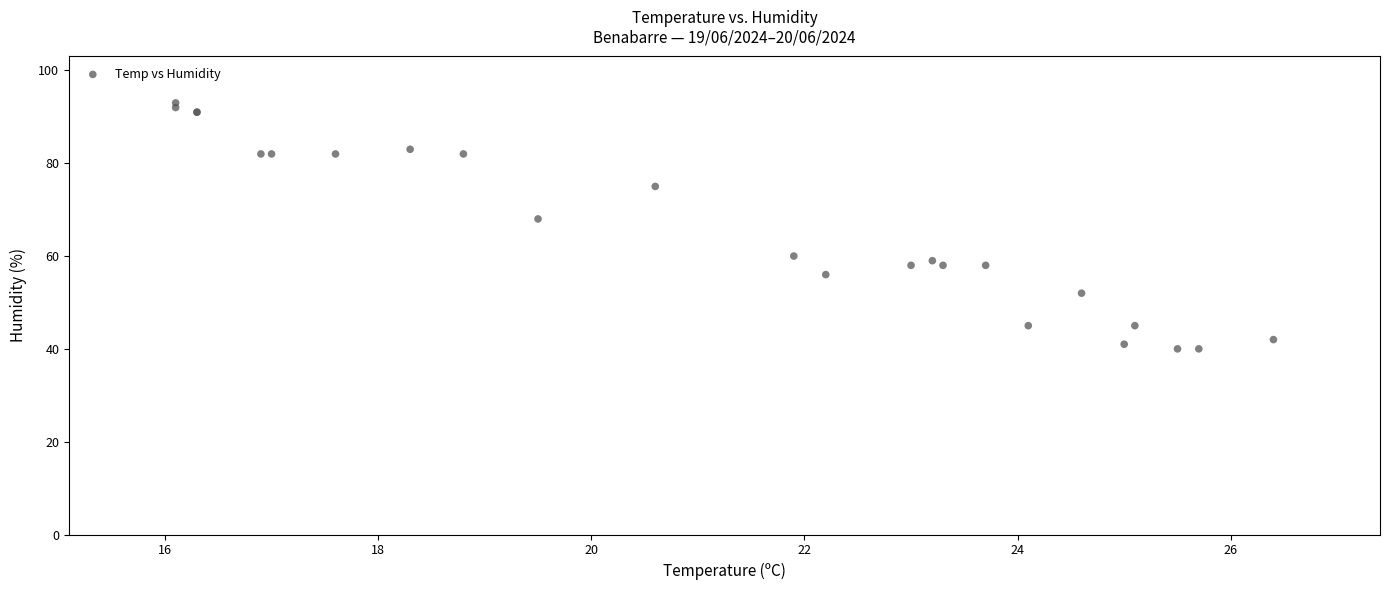

What Y value in the scatter plot is closest to 66?

68